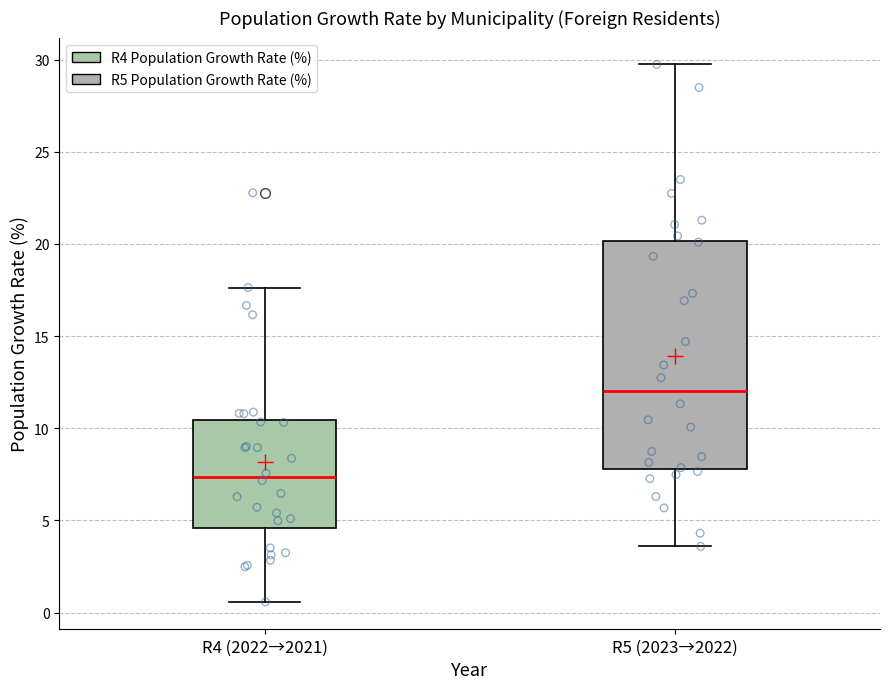

Reading left to right, transcribe this box plot: for each box, give where its median line is, the range the box spans, and where its two whiskers end, as read against the y-axis. The values are not printed on the chart, so give them approximately, as read against the axis.

R4 (2022→2021): median 7.5, box 4.5 to 10.5, whiskers 0.5 to 17.5
R5 (2023→2022): median 12.0, box 8.0 to 20.0, whiskers 3.5 to 29.5